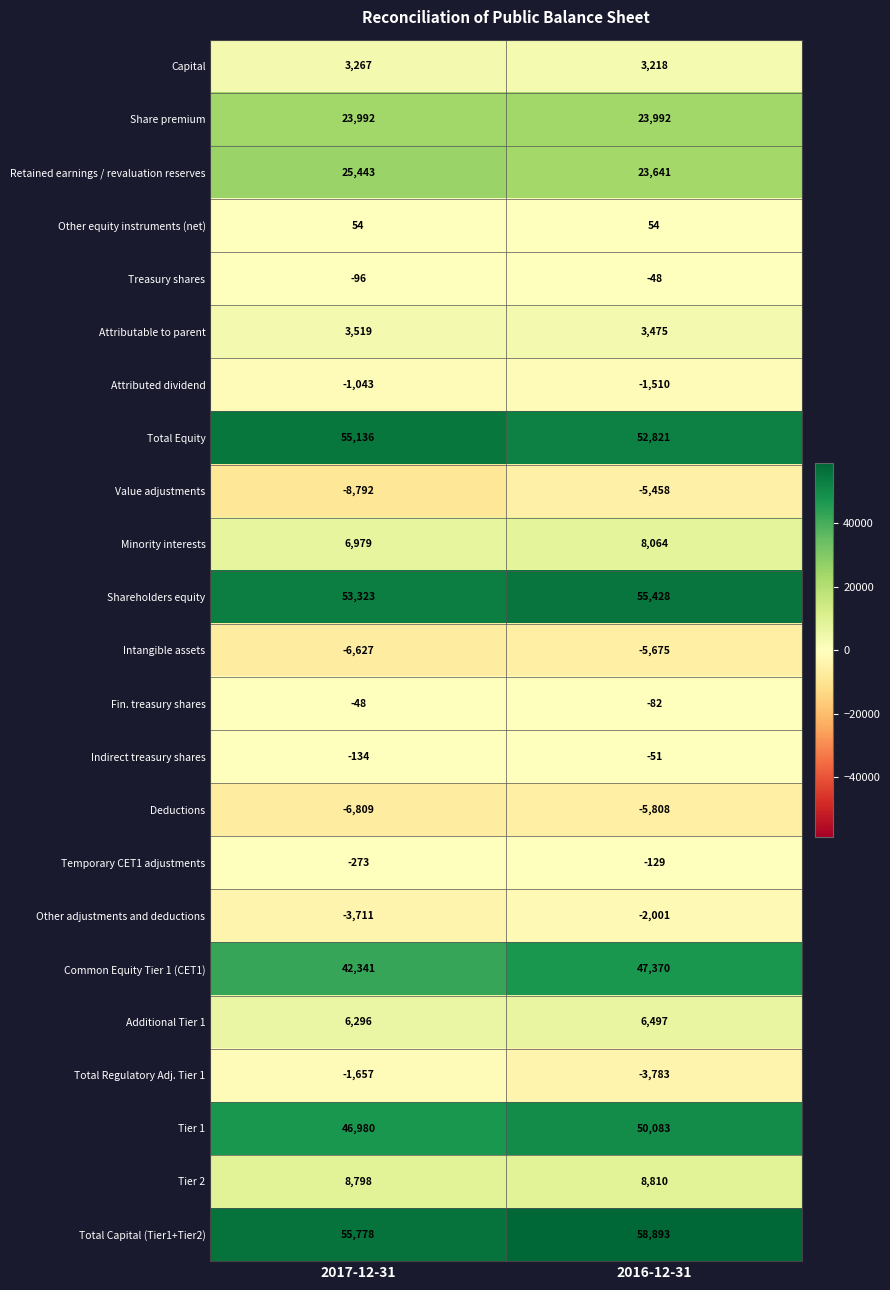

Is it true that Shareholders equity equals 53323 at 2017-12-31?

True